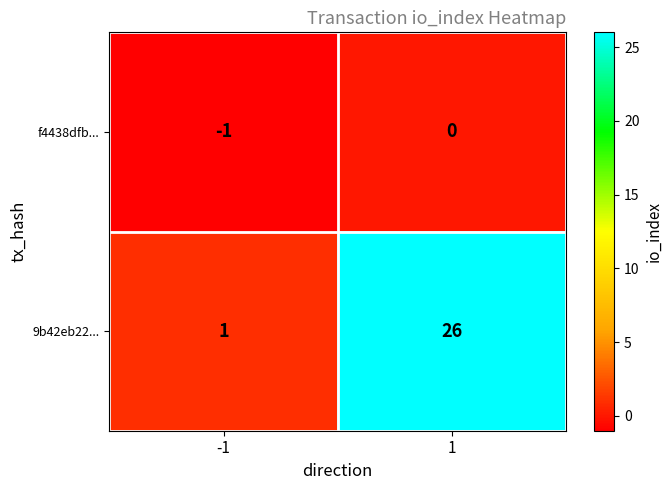

Which series changed the most between -1 and 1?

9b42eb22...